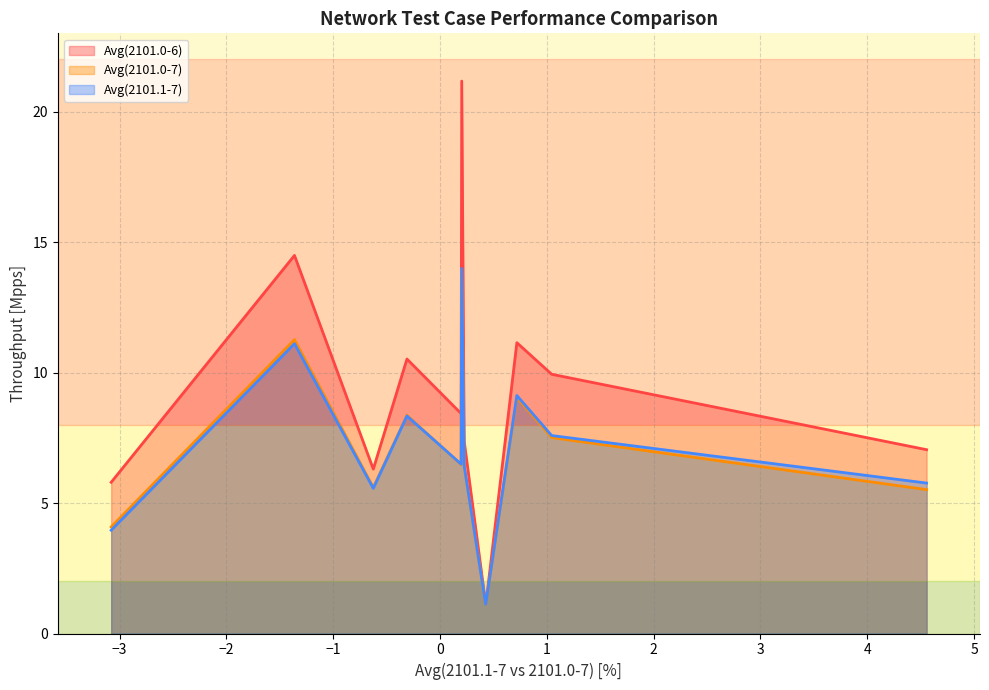

What is the minimum value for Avg(2101.0-7)?

1.1